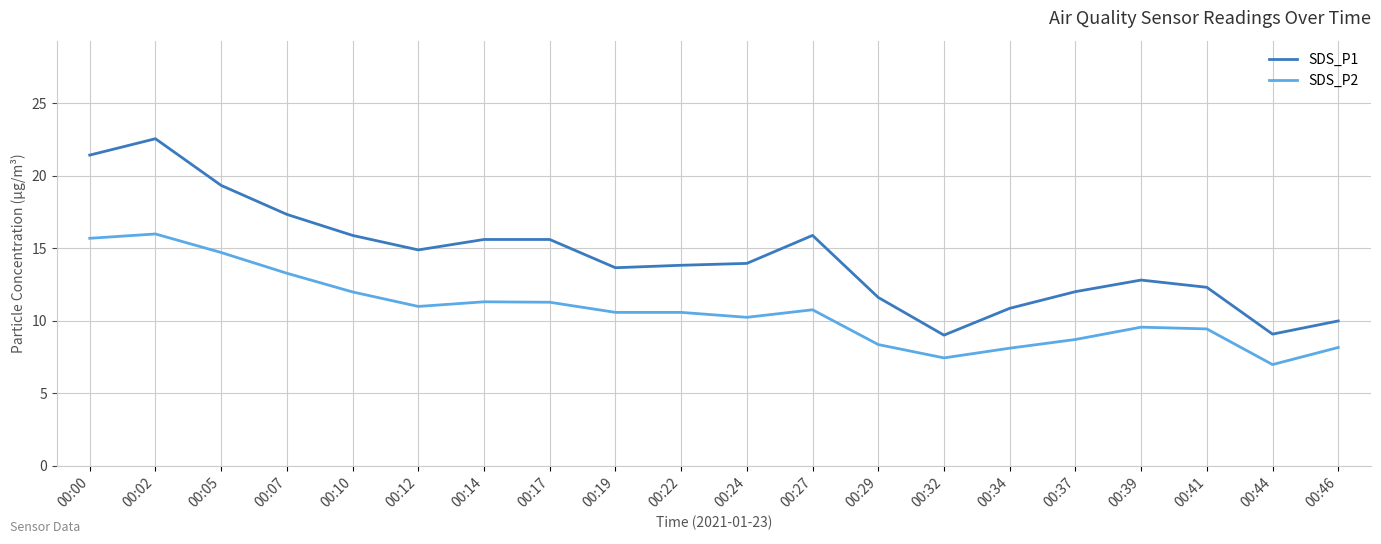

Where is SDS_P1 nearest to the value 15?

00:12